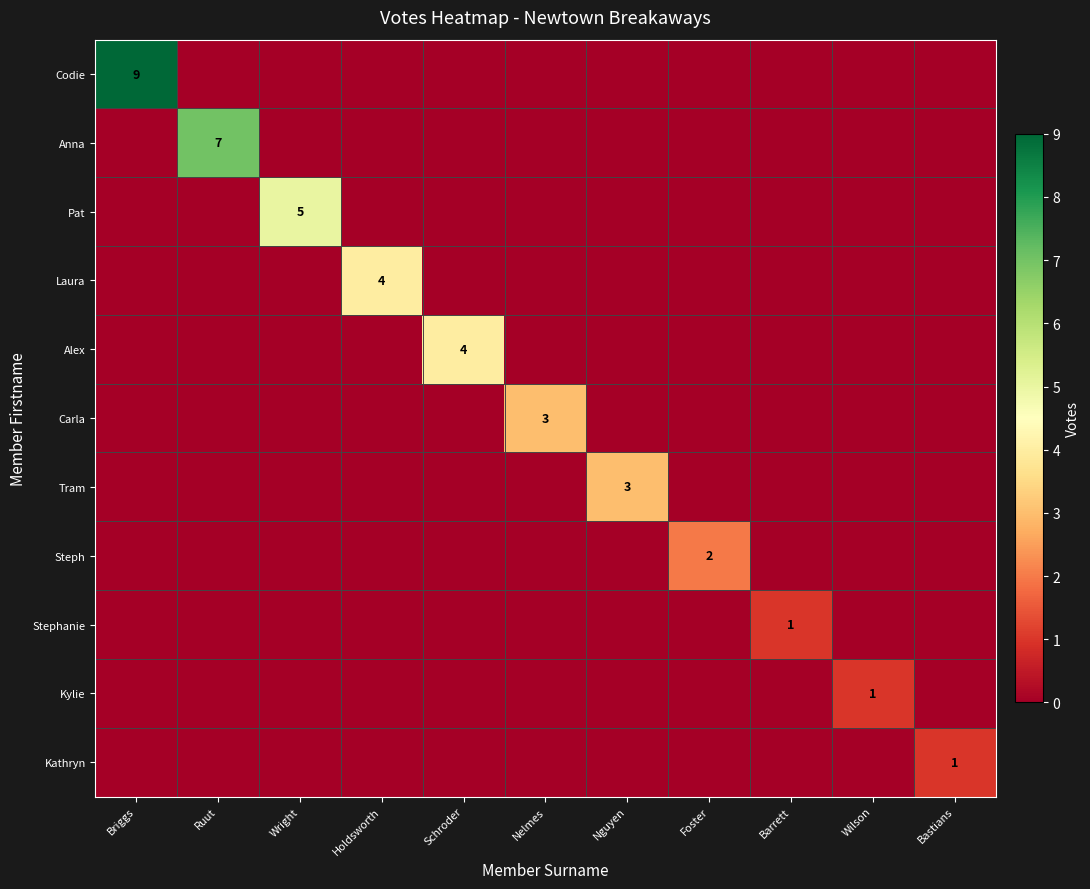

The Anna series shows 7 at Ruut. True or false?

True